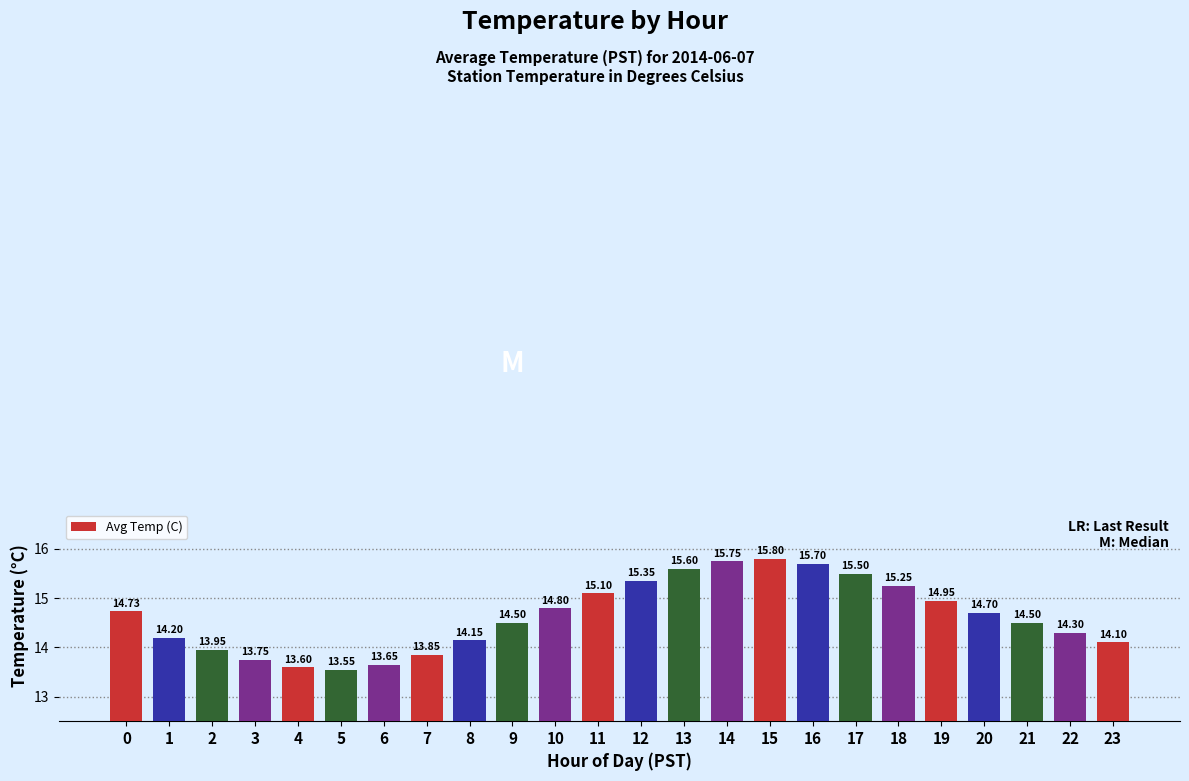

Which has a higher value, 23 or 16?

16